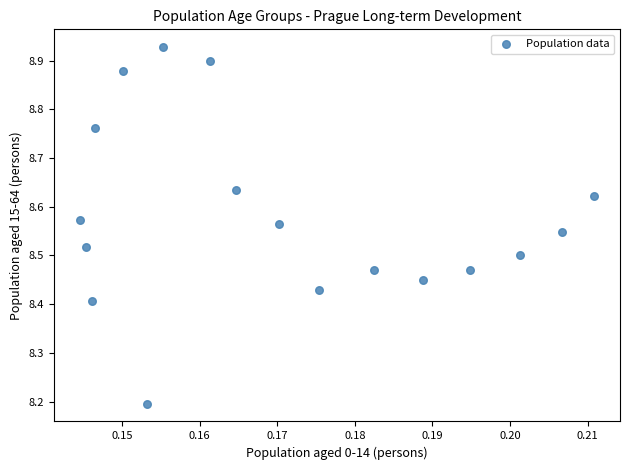

What is the range of Y values (max minus min)?

0.7